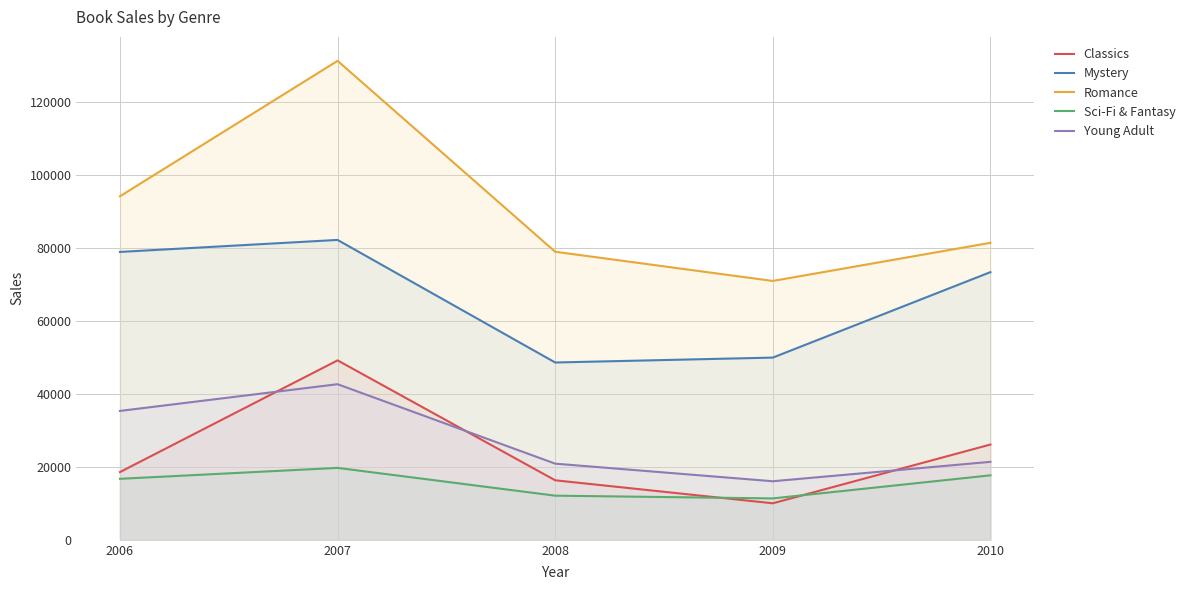

True or false: Mystery and Classics cross at least once.

False